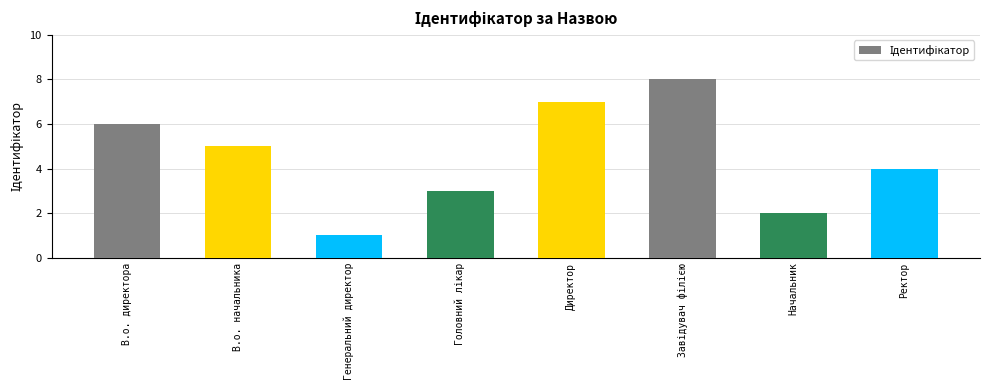

Where is the data nearest to the value 4?

Ректор